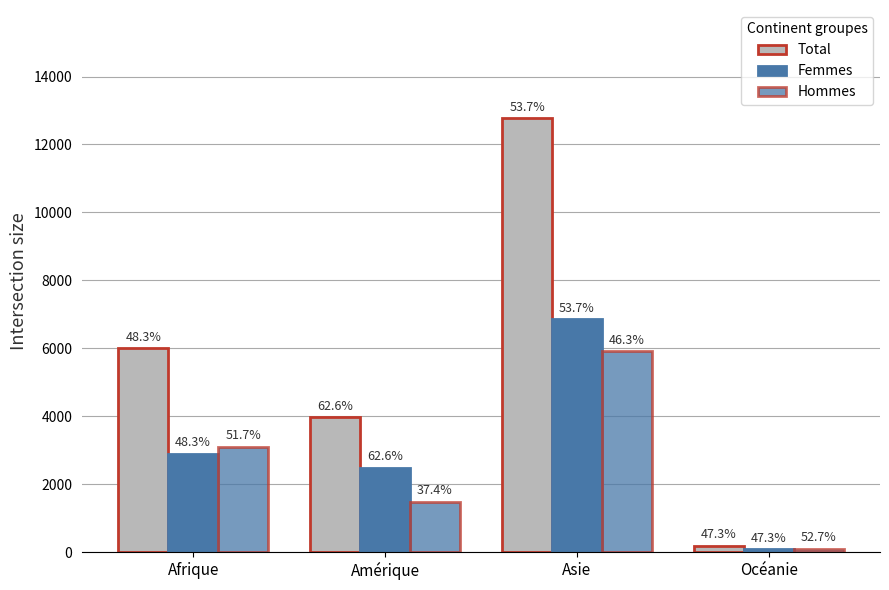

Reading right to left, transcribe all the data shown in this chart.

Total: 188	12767	3976	6012
Femmes: 89	6859	2490	2905
Hommes: 99	5908	1486	3107